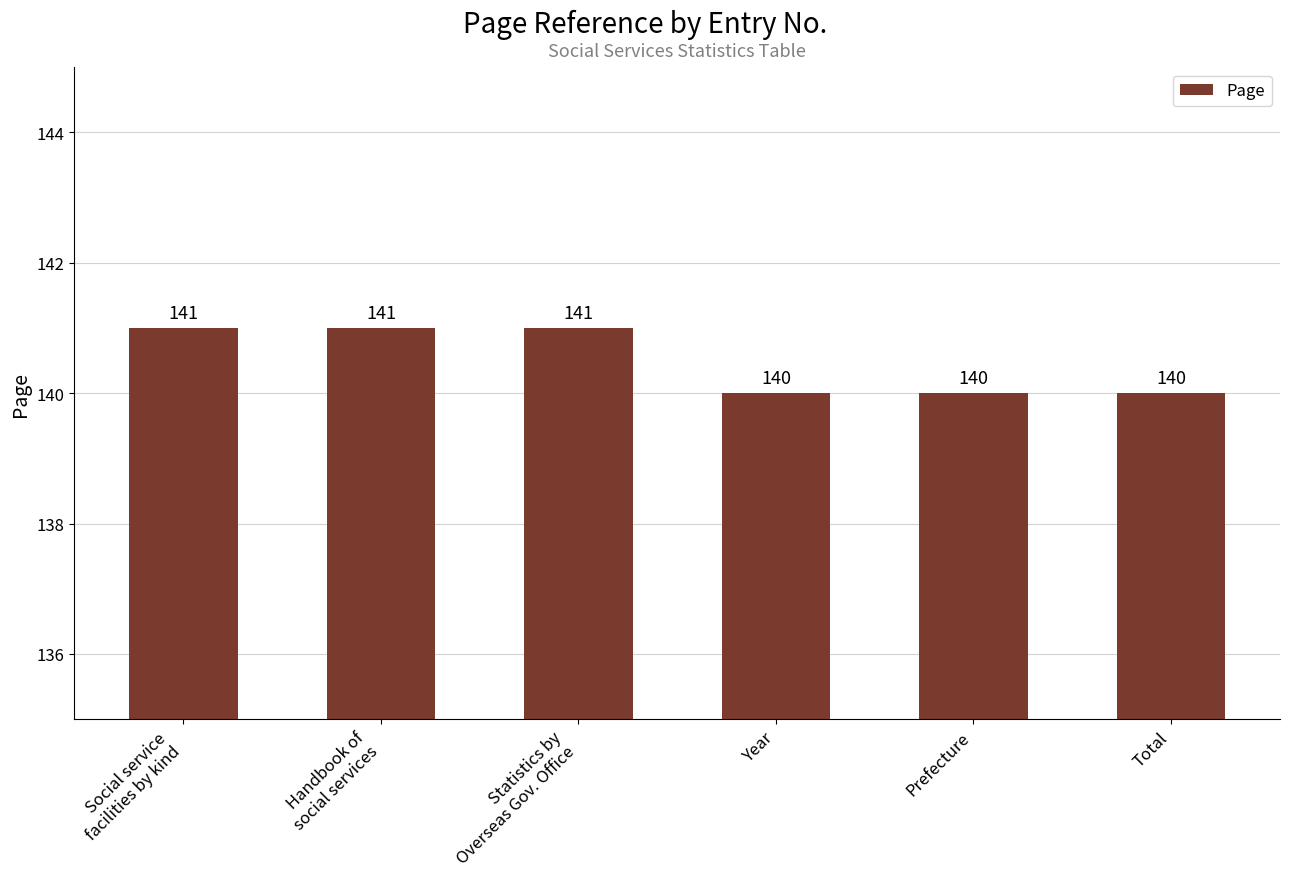

What is the sum of all values?

843